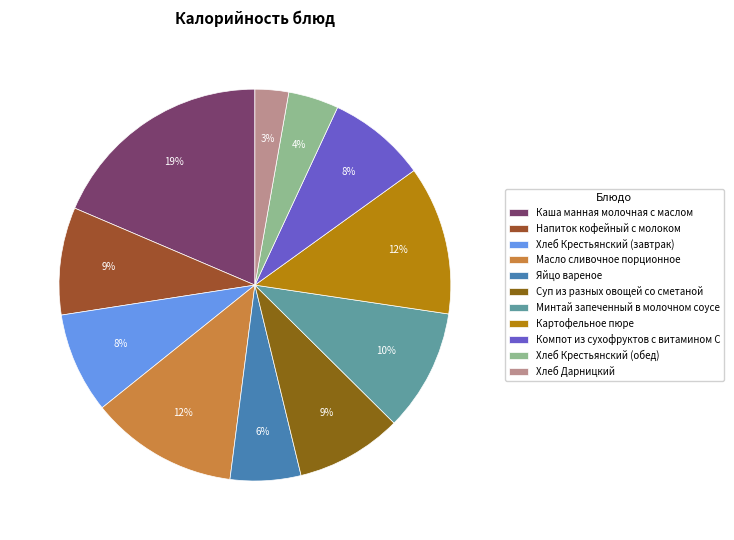

Rank the categories by value from highest to lowest.

Каша манная молочная с маслом, Картофельное пюре, Масло сливочное порционное, Минтай запеченный в молочном соусе, Напиток кофейный с молоком, Суп из разных овощей со сметаной, Хлеб Крестьянский (завтрак), Компот из сухофруктов с витамином С, Яйцо вареное, Хлеб Крестьянский (обед), Хлеб Дарницкий